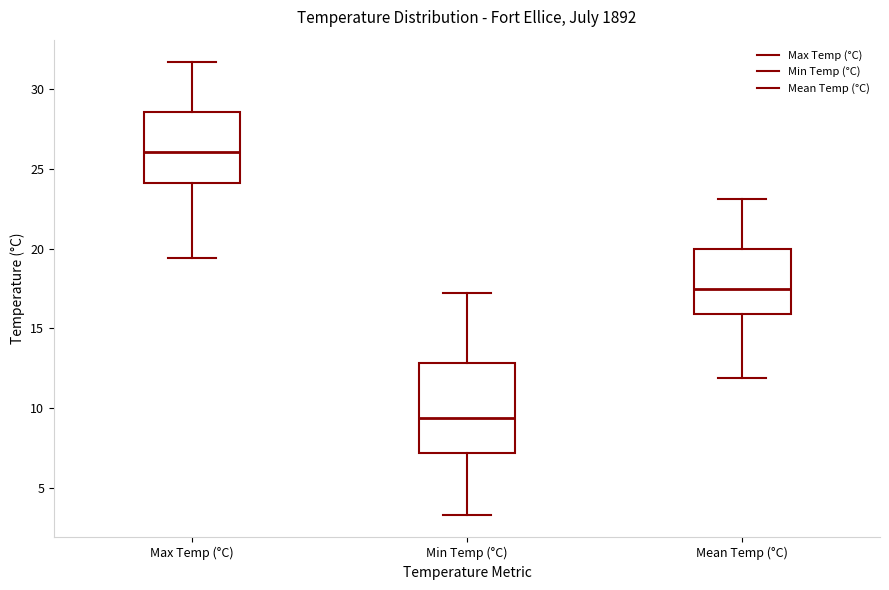

Reading left to right, read every box against the y-axis: the position of its median line, the range the box covers, and the ends of its whiskers. The values are not printed on the chart, so give them approximately, as read against the axis.

Max Temp (°C): median 26.0, box 24.0 to 28.5, whiskers 19.5 to 31.5
Min Temp (°C): median 9.5, box 7.0 to 13.0, whiskers 3.5 to 17.0
Mean Temp (°C): median 17.5, box 16.0 to 20.0, whiskers 12.0 to 23.0